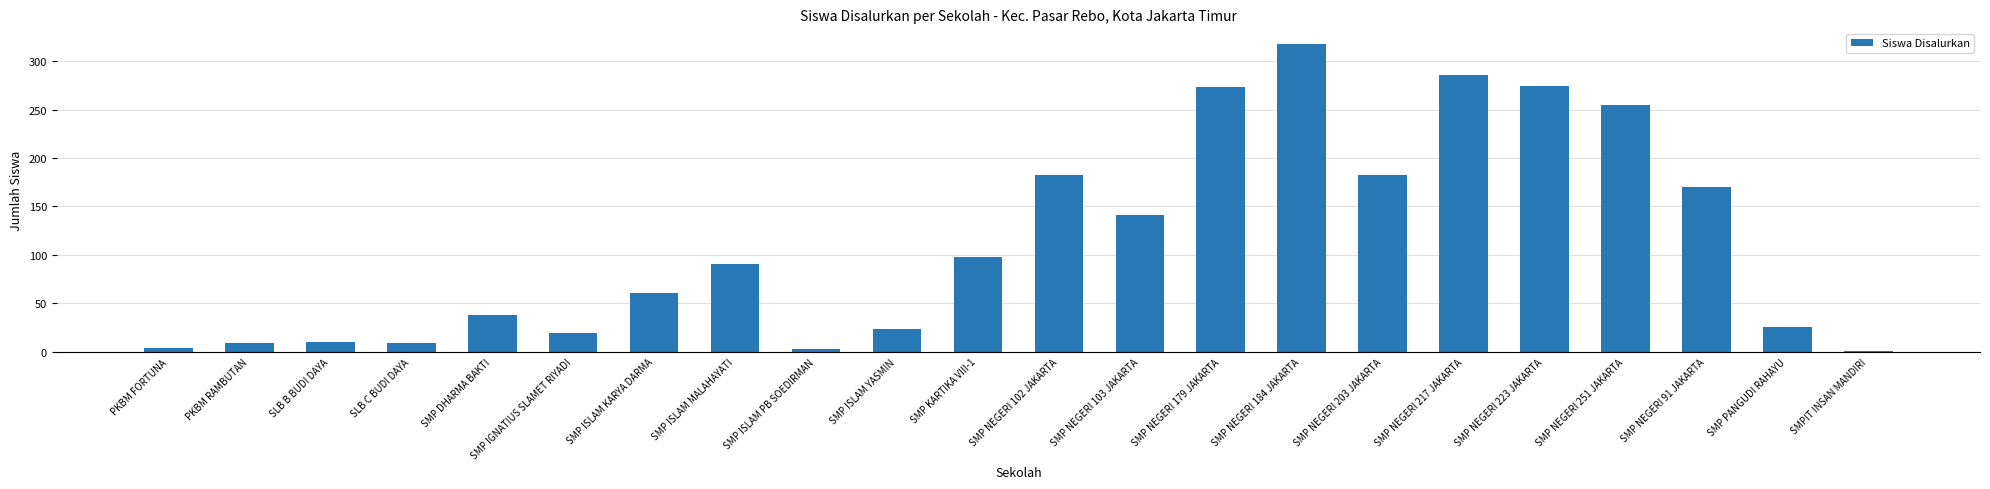

What is the ratio of the value at SMP ISLAM YASMIN to the value at SMPIT INSAN MANDIRI?

24.0